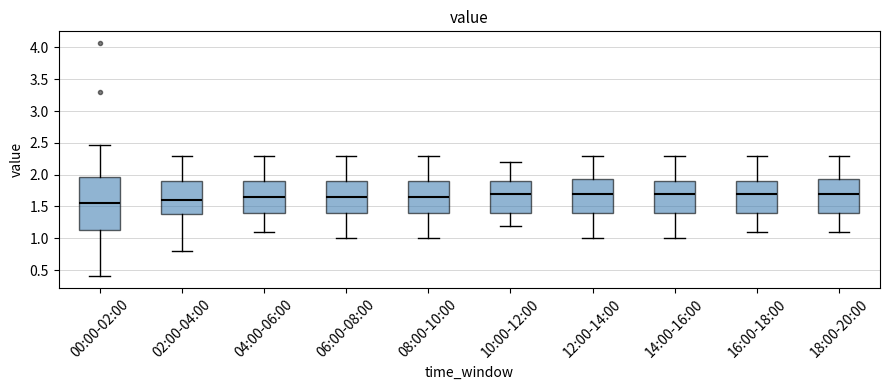

Reading left to right, read every box against the y-axis: the position of its median line, the range the box covers, and the ends of its whiskers. The values are not printed on the chart, so give them approximately, as read against the axis.

00:00-02:00: median 1.55, box 1.15 to 1.95, whiskers 0.40 to 2.45
02:00-04:00: median 1.60, box 1.40 to 1.90, whiskers 0.80 to 2.30
04:00-06:00: median 1.65, box 1.40 to 1.90, whiskers 1.10 to 2.30
06:00-08:00: median 1.65, box 1.40 to 1.90, whiskers 1.00 to 2.30
08:00-10:00: median 1.65, box 1.40 to 1.90, whiskers 1.00 to 2.30
10:00-12:00: median 1.70, box 1.40 to 1.90, whiskers 1.20 to 2.20
12:00-14:00: median 1.70, box 1.40 to 1.95, whiskers 1.00 to 2.30
14:00-16:00: median 1.70, box 1.40 to 1.90, whiskers 1.00 to 2.30
16:00-18:00: median 1.70, box 1.40 to 1.90, whiskers 1.10 to 2.30
18:00-20:00: median 1.70, box 1.40 to 1.95, whiskers 1.10 to 2.30